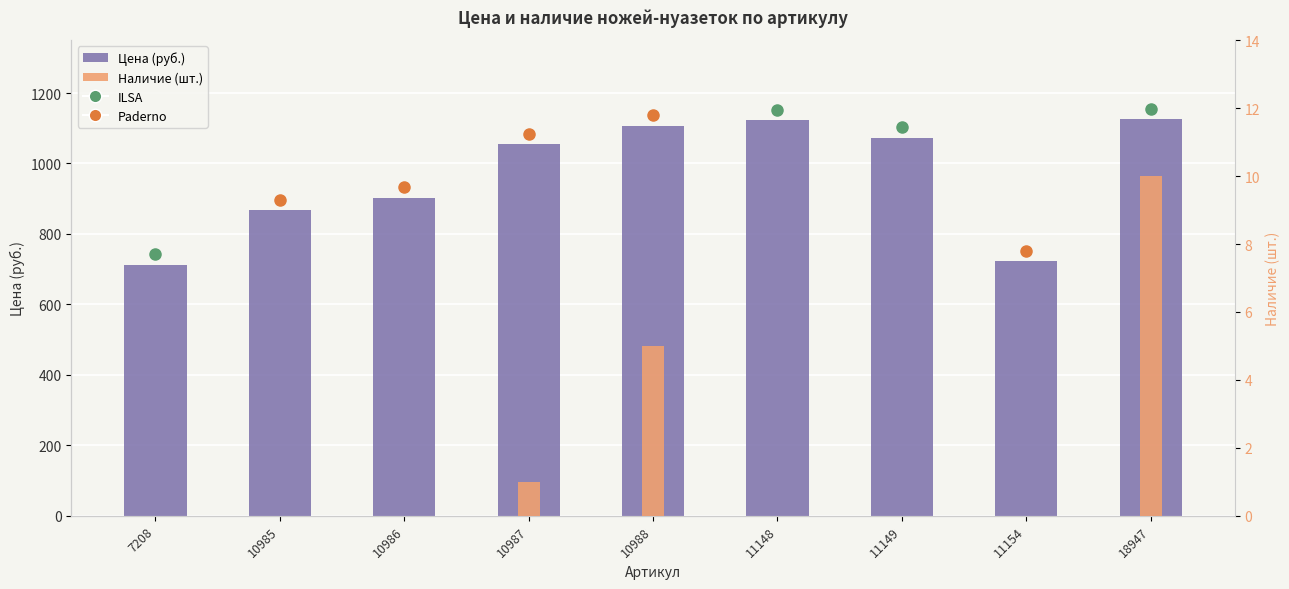

Which series changed the most between 7208 and 11154?

Цена